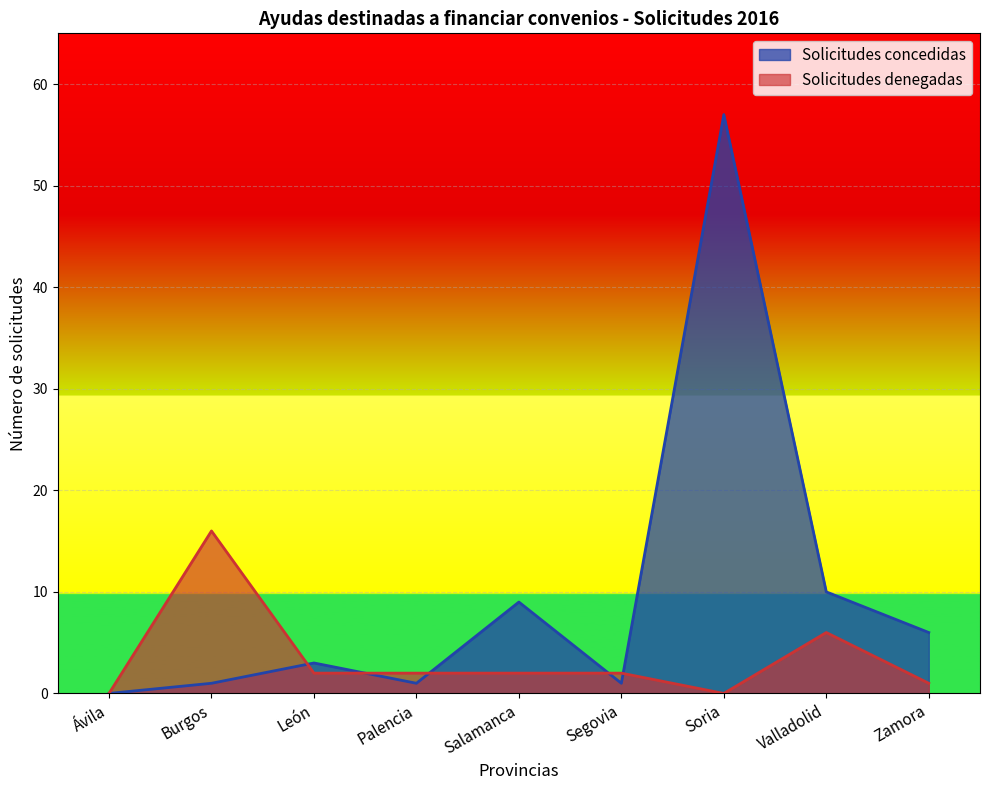

Reading right to left, list all the values displayed in this chart.

Solicitudes concedidas: Zamora=6	Valladolid=10	Soria=57	Segovia=1	Salamanca=9	Palencia=1	León=3	Burgos=1	Ávila=0
Solicitudes denegadas: Zamora=1	Valladolid=6	Soria=0	Segovia=2	Salamanca=2	Palencia=2	León=2	Burgos=16	Ávila=0